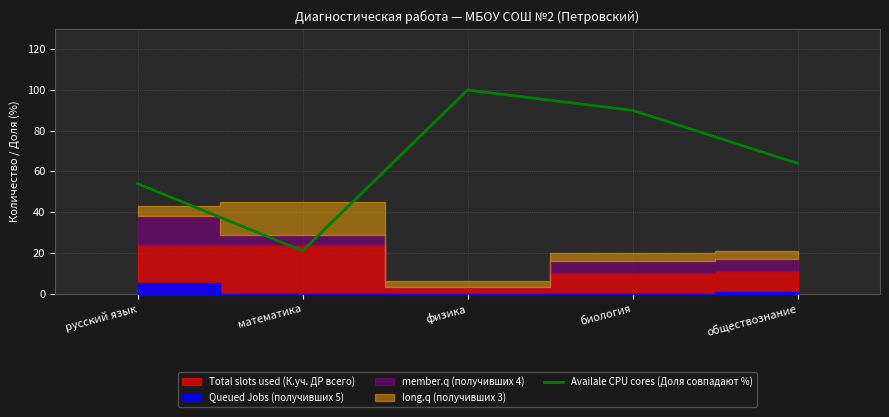

Approximately how many times larger is the value at обществознание compared to математика?

3.0